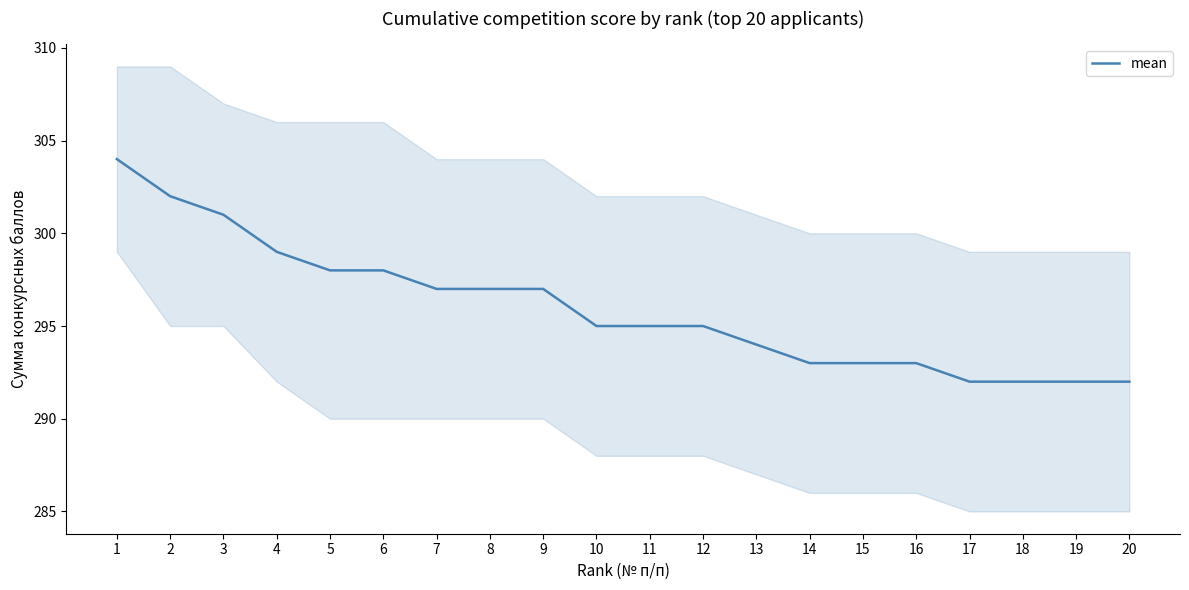

How many data points are less than 295?

8